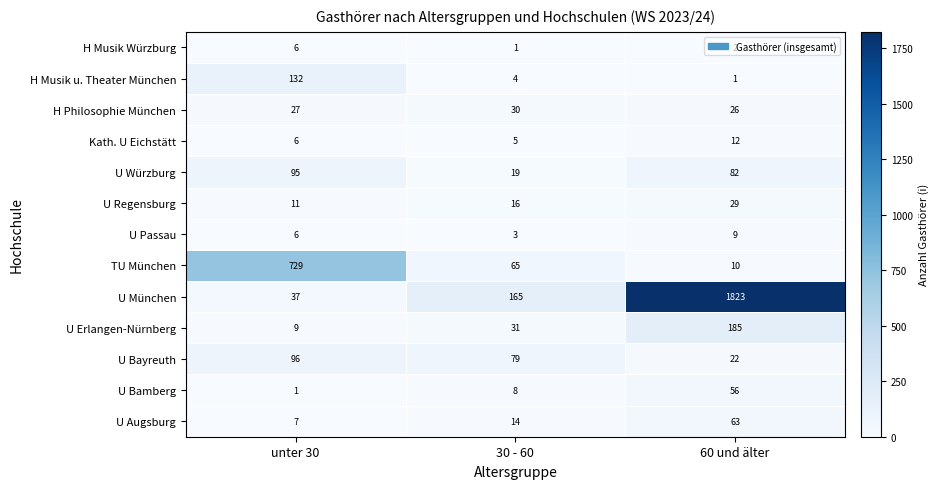

What is the spread (max minus min) of values at 30 - 60?

164